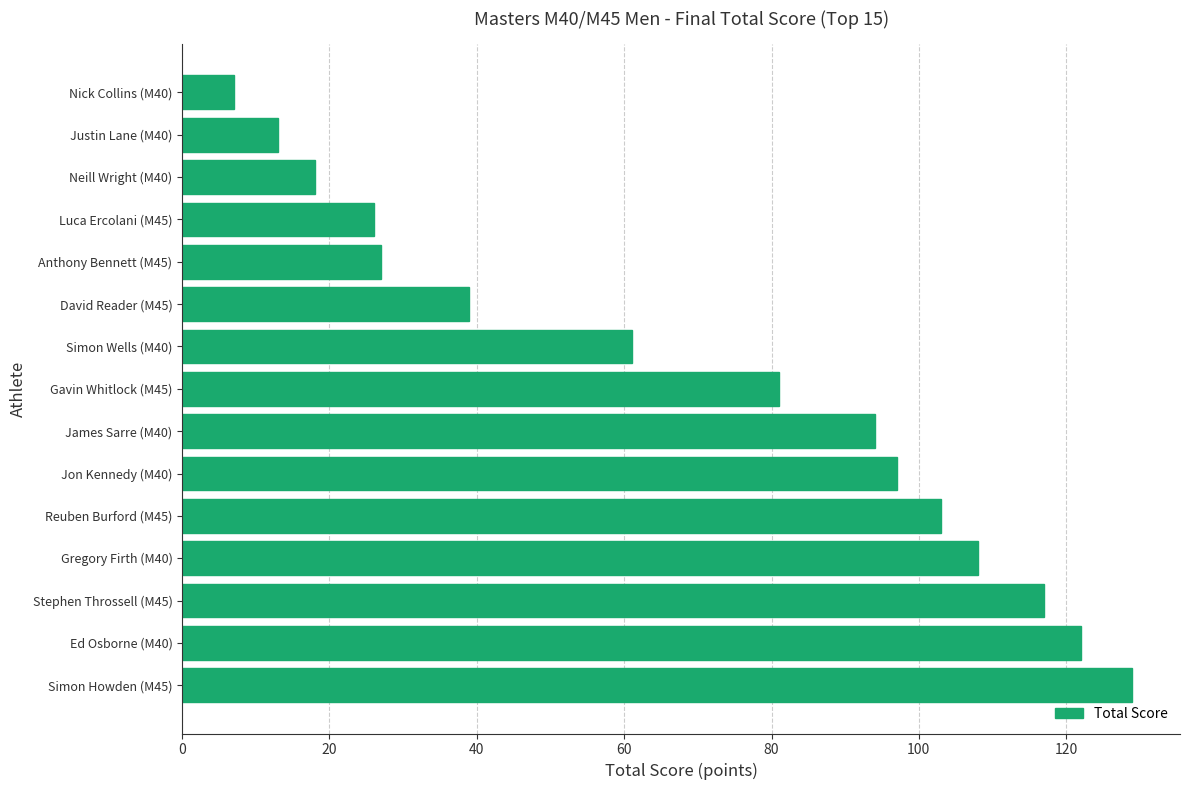

What is the change in value from Jon Kennedy (M40) to Simon Wells (M40)?

-36